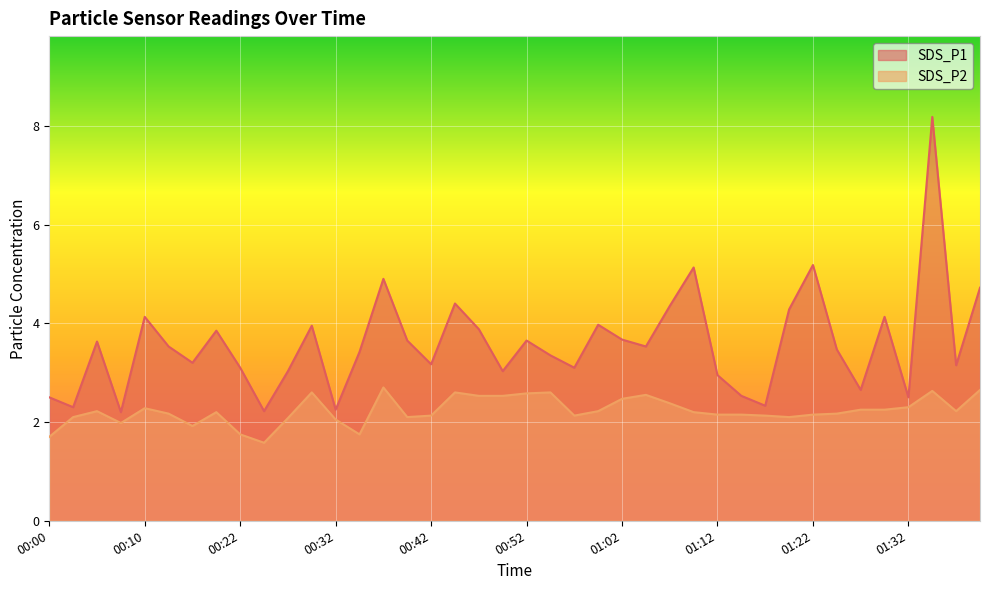

Which has a higher value, 01:14 or 00:52?

00:52